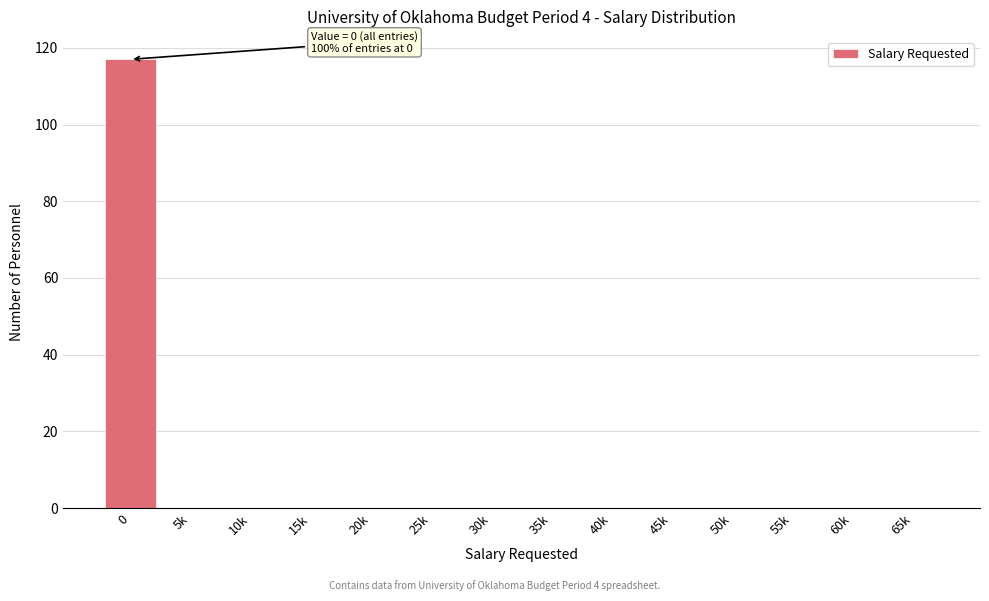

Reading left to right, transcribe all the data shown in this chart.

0=117	5k=0	10k=0	15k=0	20k=0	25k=0	30k=0	35k=0	40k=0	45k=0	50k=0	55k=0	60k=0	65k=0